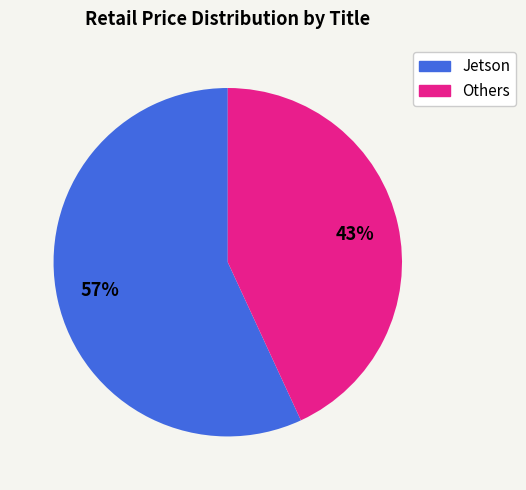

How many slices are in this pie chart?

2